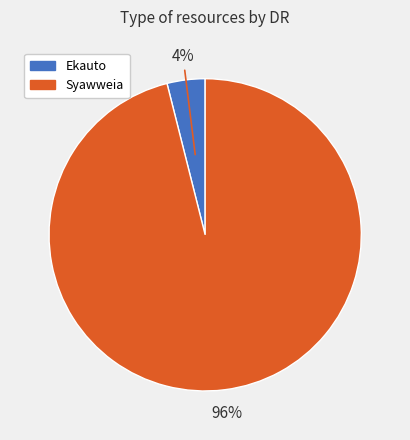

Rank the categories by value from highest to lowest.

Syawweia, Ekauto